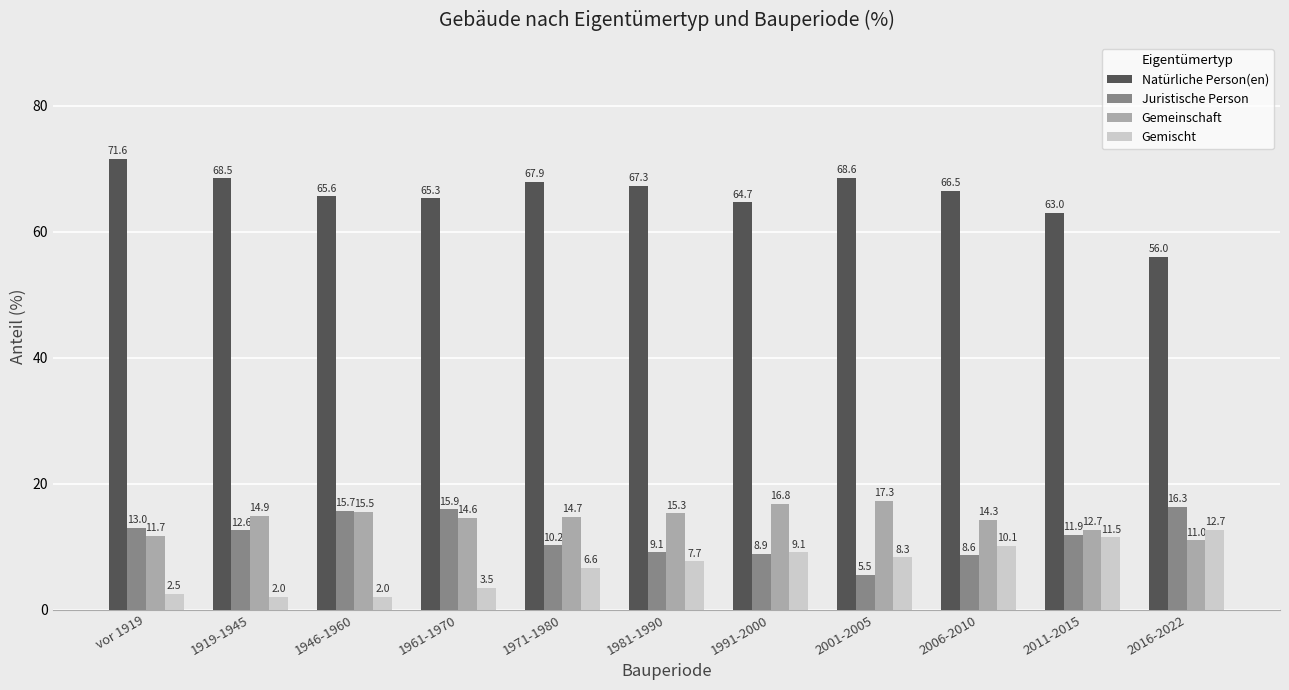

The value of Natürliche Person(en) at 1919-1945 is 68.5. True or false?

True